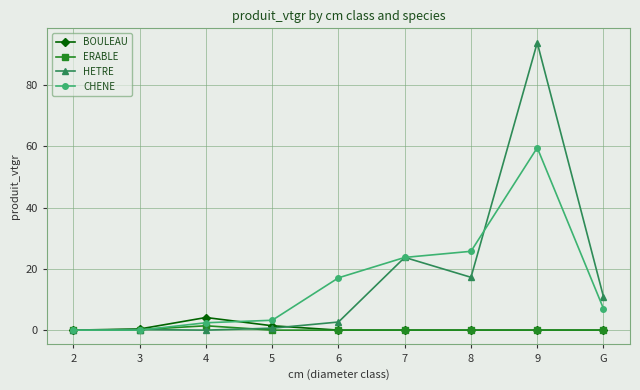

At which category does ERABLE reach its first local peak?

4